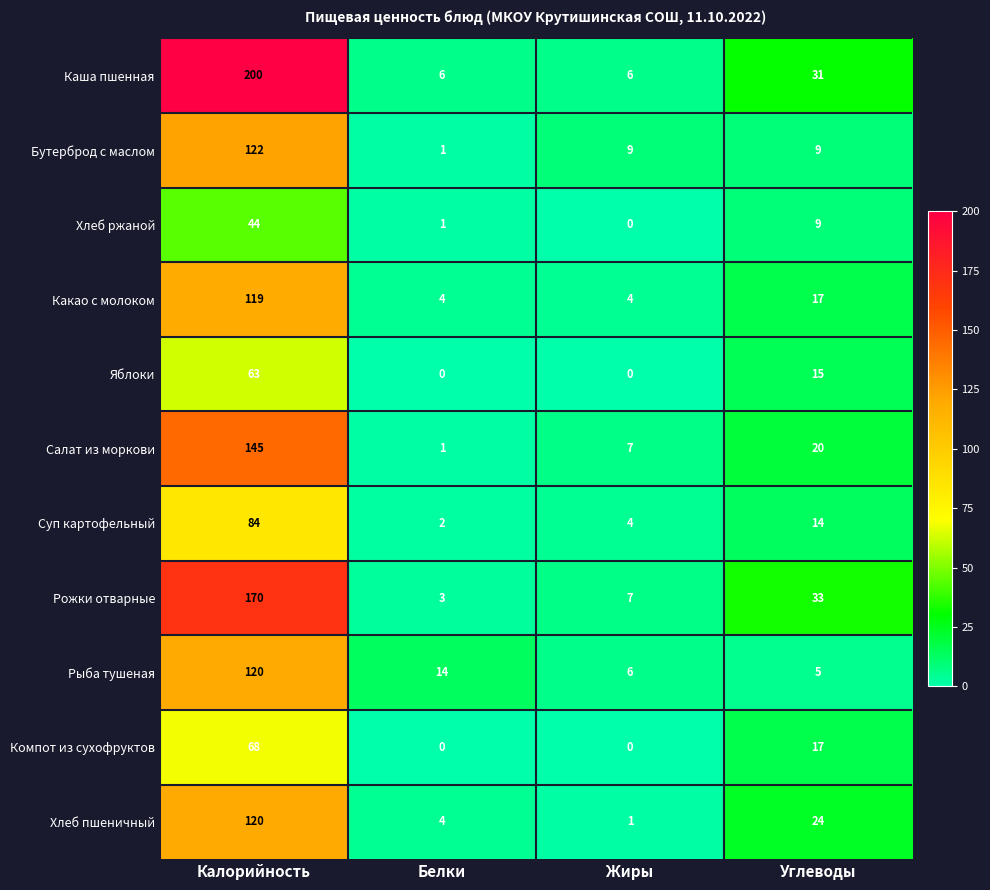

What is the average value of the Каша пшенная series?

61